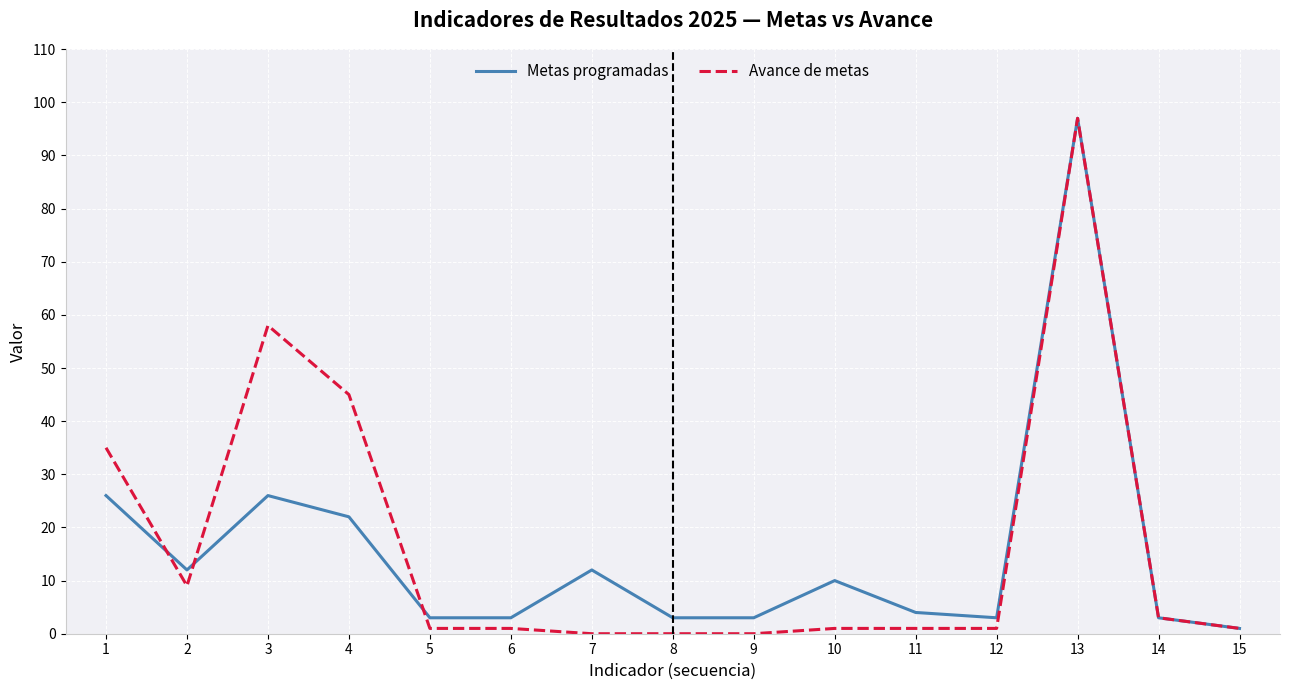

At which category is the sum across all series the highest?

13